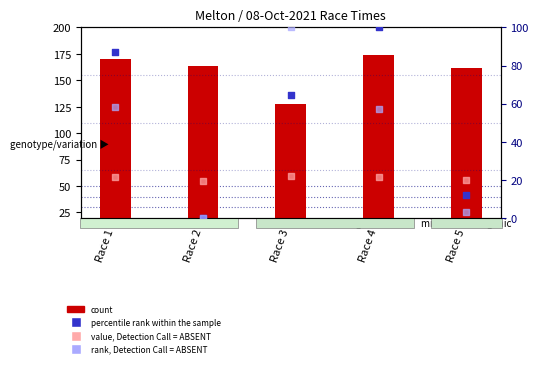

Which series contains the lowest Y value?

percentile rank within the sample